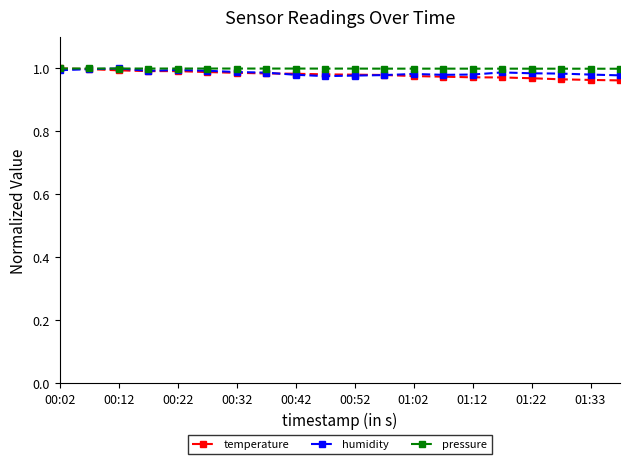

At how many categories does at least one series exceed 0?

20